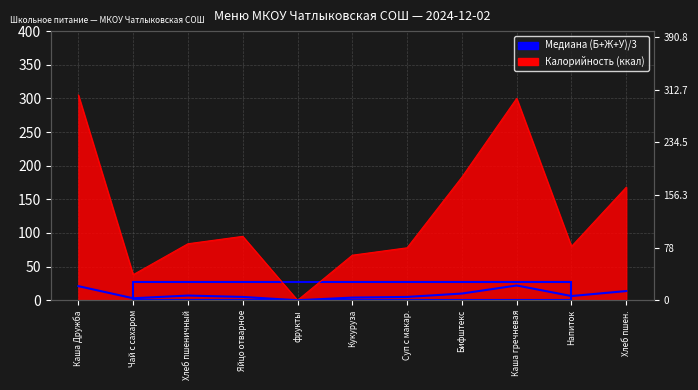

How many lines are shown in the chart?

1